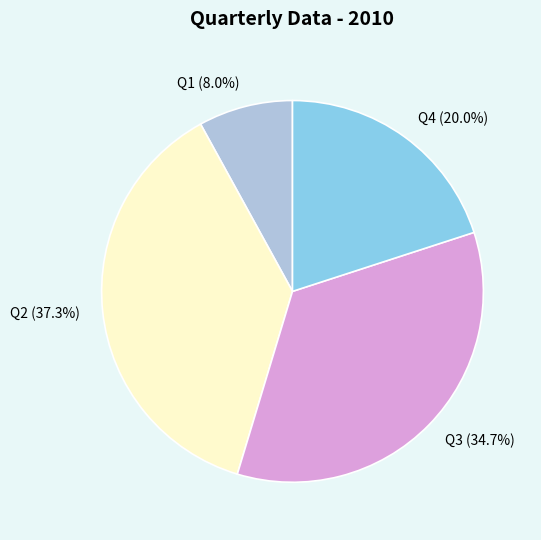

Which slice is the smallest?

Q1